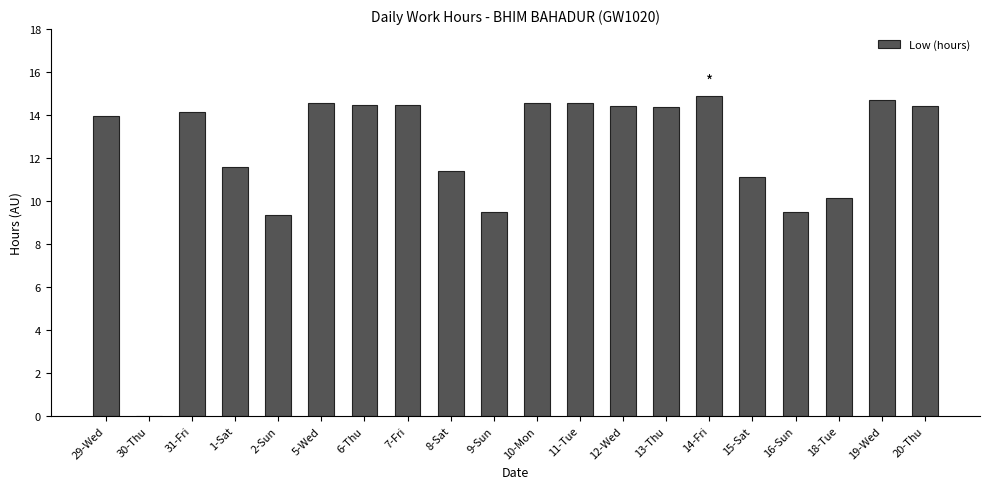

True or false: the data shows 4.5 at 14-Fri.

False